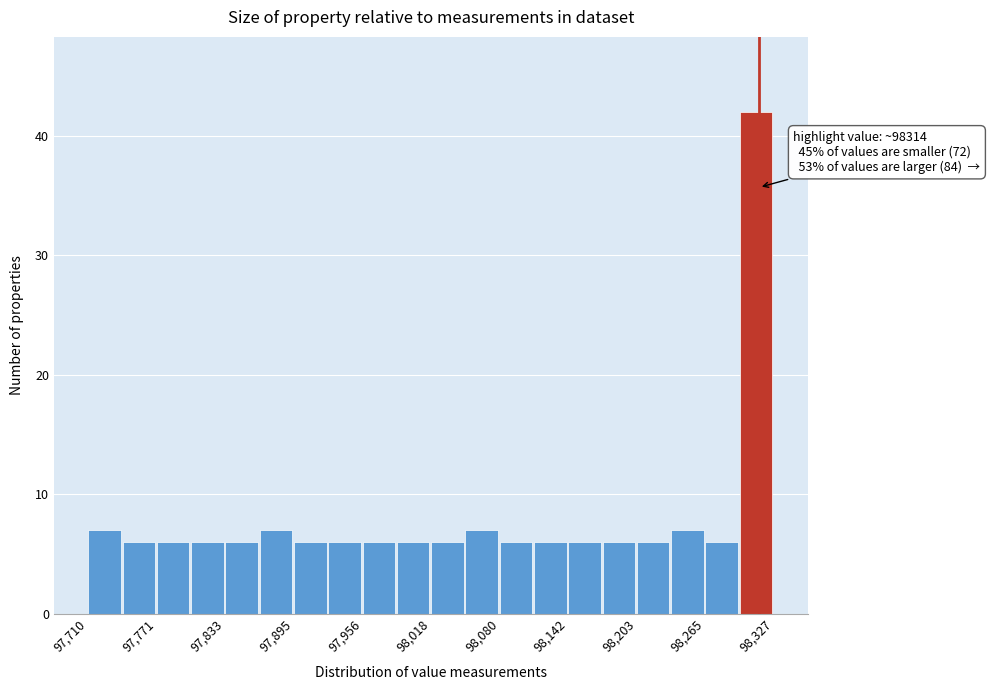

Read against the x-axis, roughly where is the centre of the tallest bar?

98310